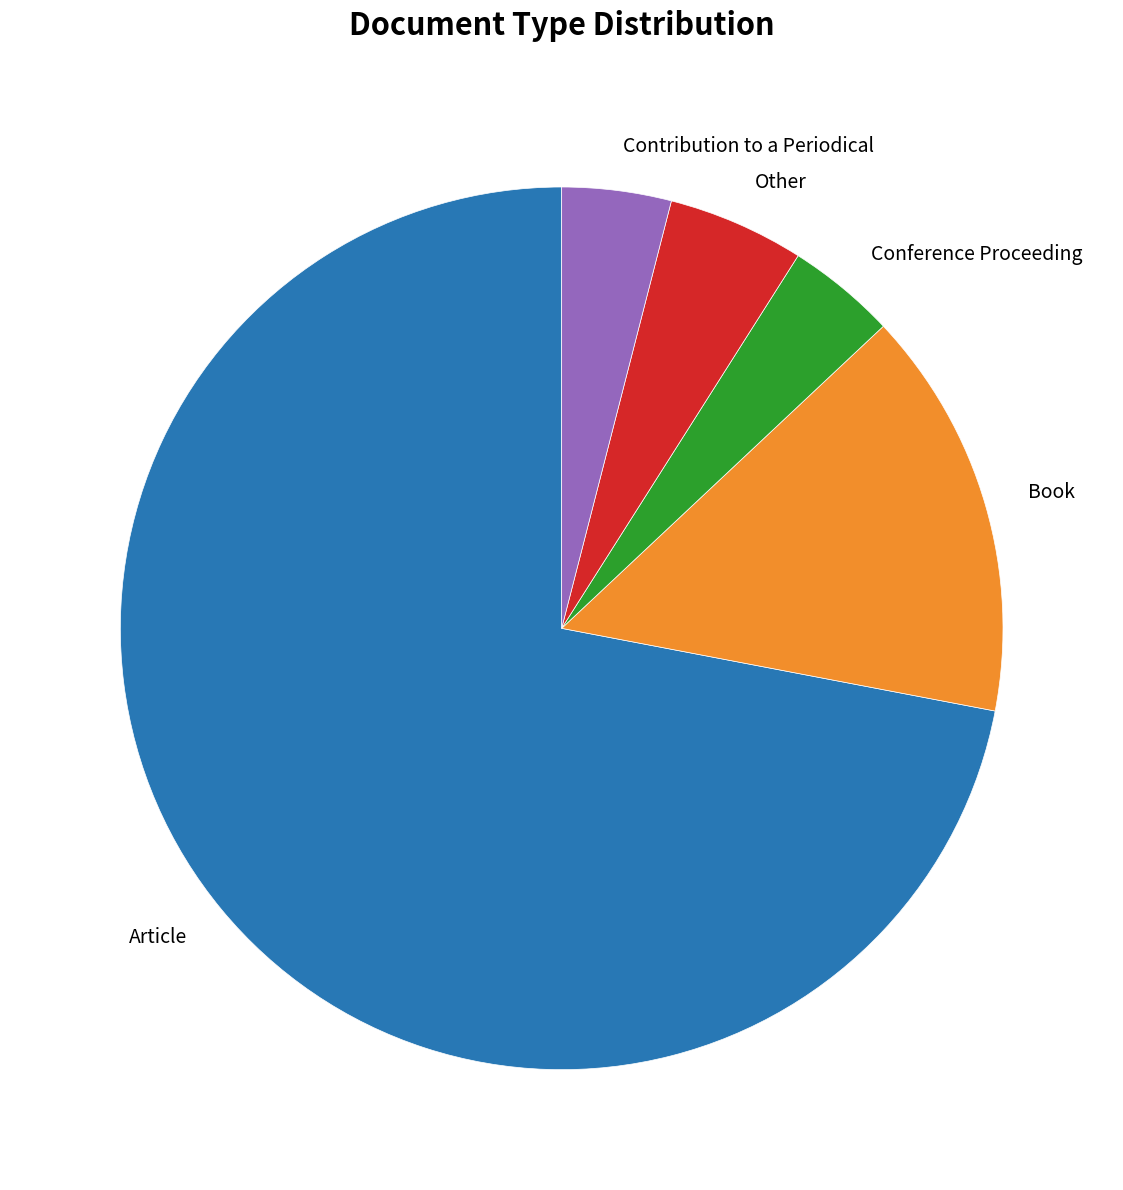

True or false: Conference Proceeding accounts for 12% of the total.

False